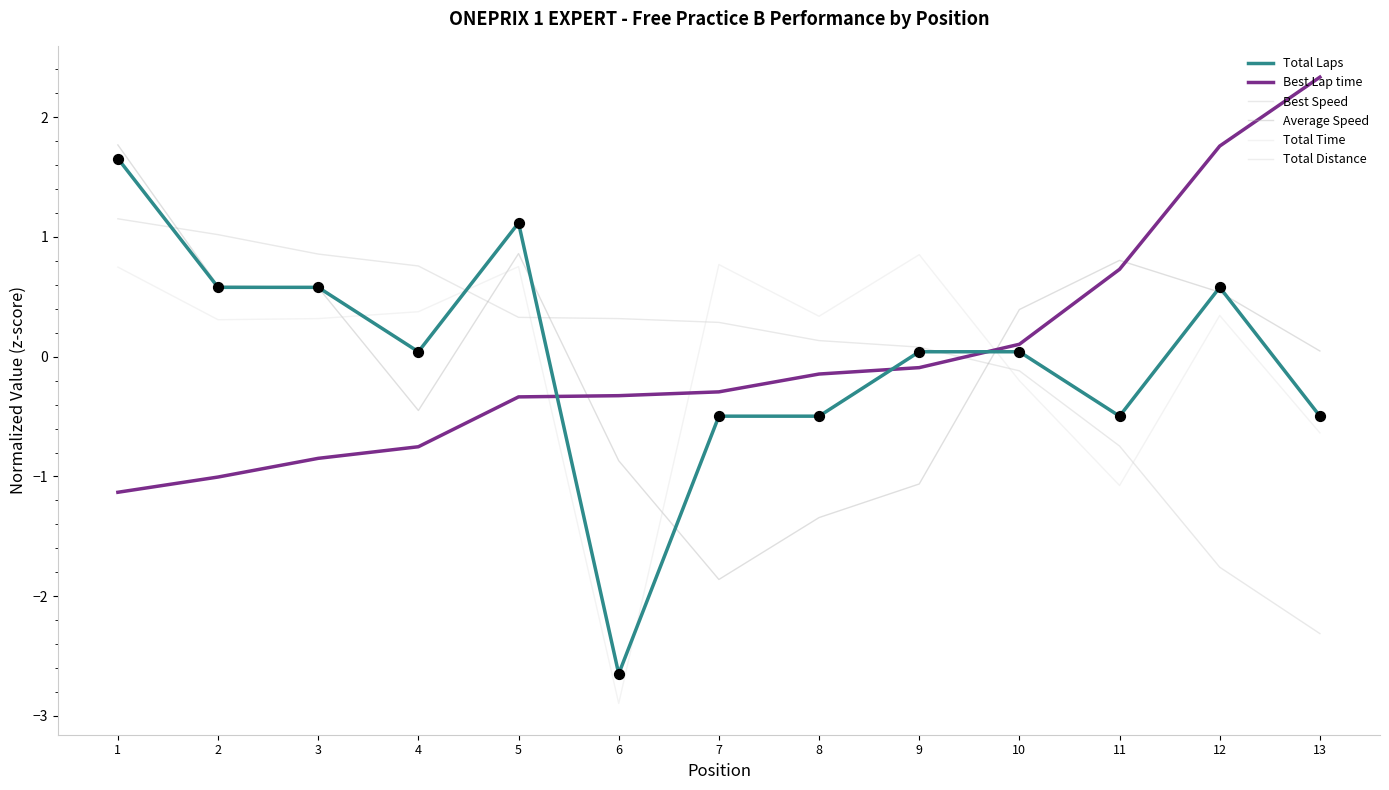

At which category is the sum across all series the highest?

1